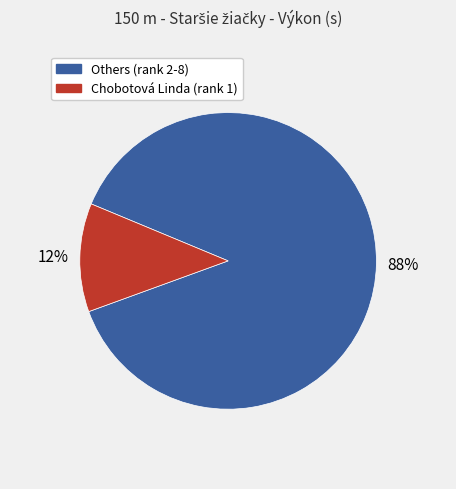

Is the sum of Others (rank 2-8) and Chobotová Linda (rank 1) greater than half?

Yes